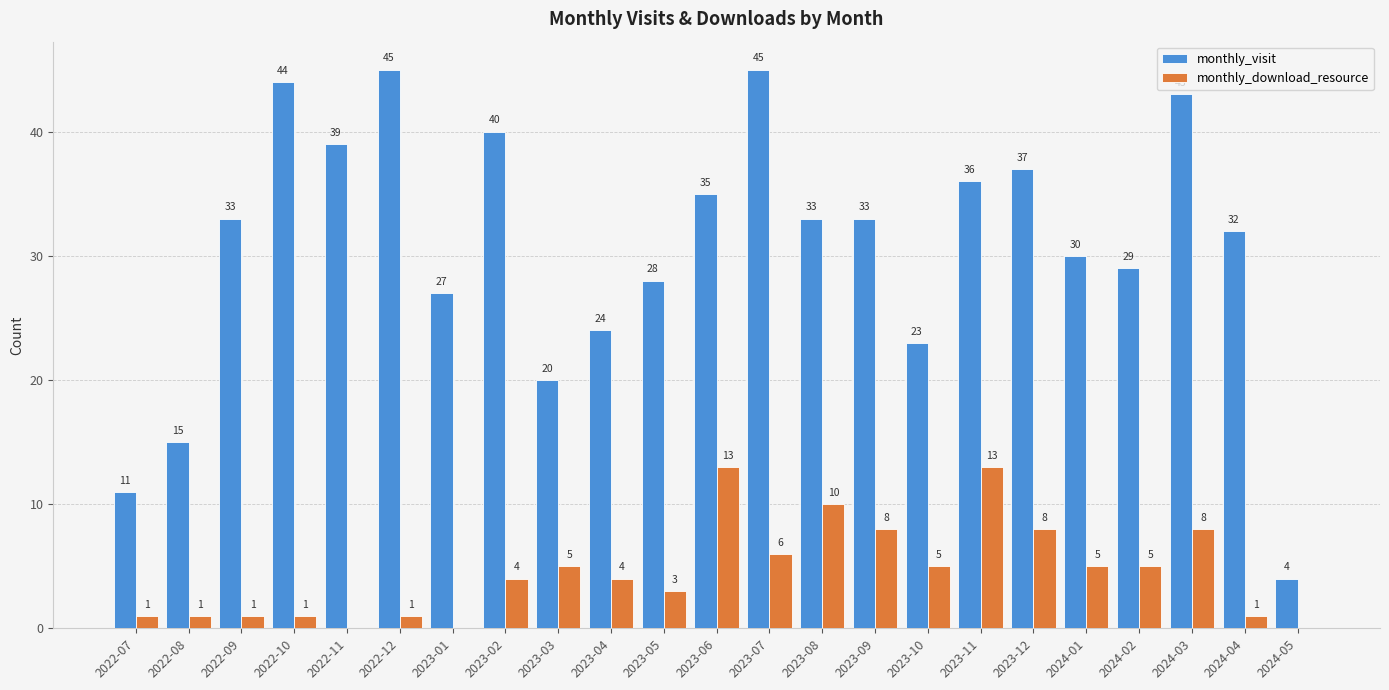

What is the approximate value of monthly_download_resource at 2023-05?

3